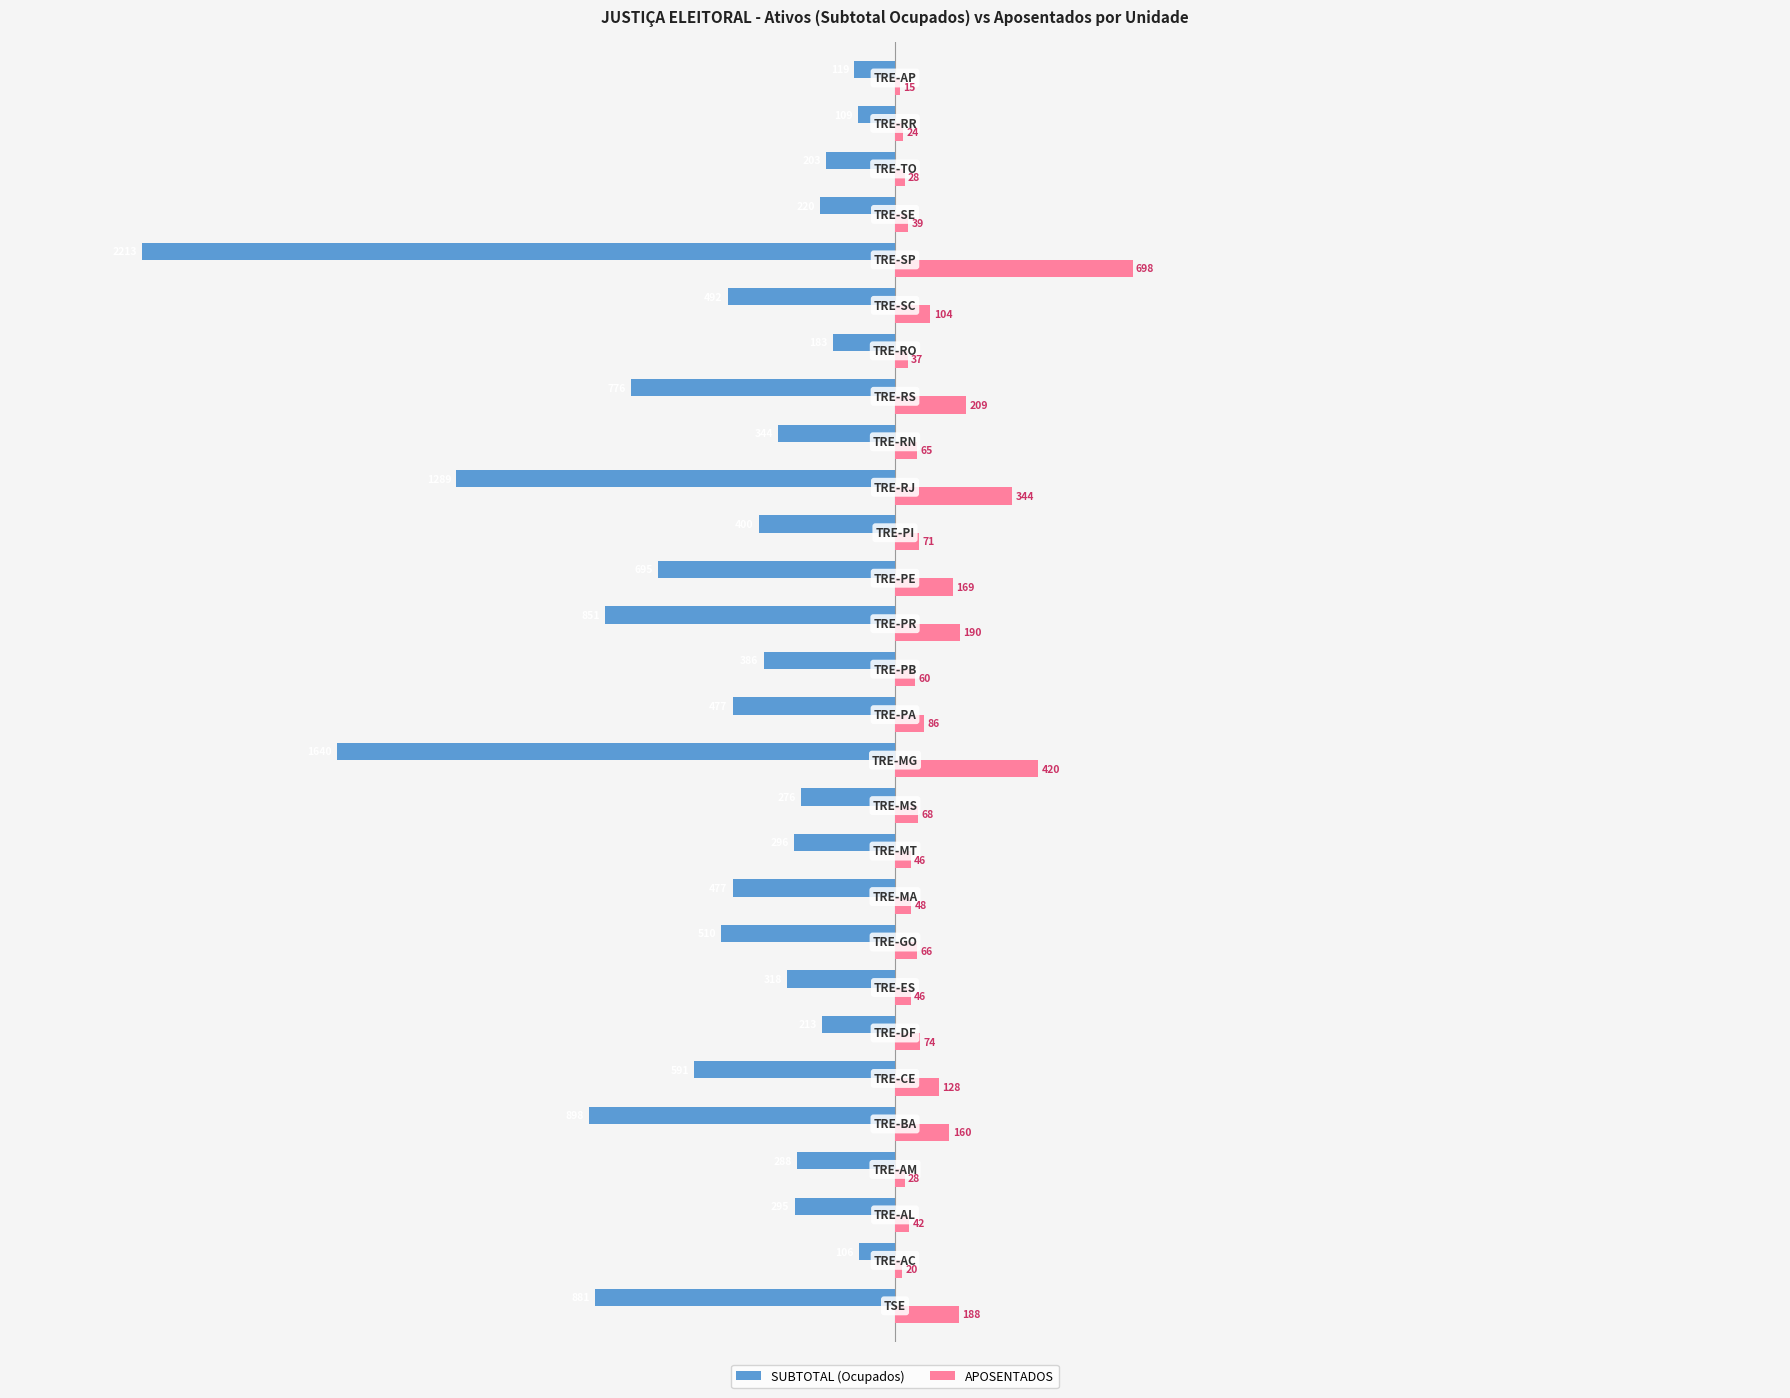

What is the sum of all SUBTOTAL (Ocupados) values?

-15546